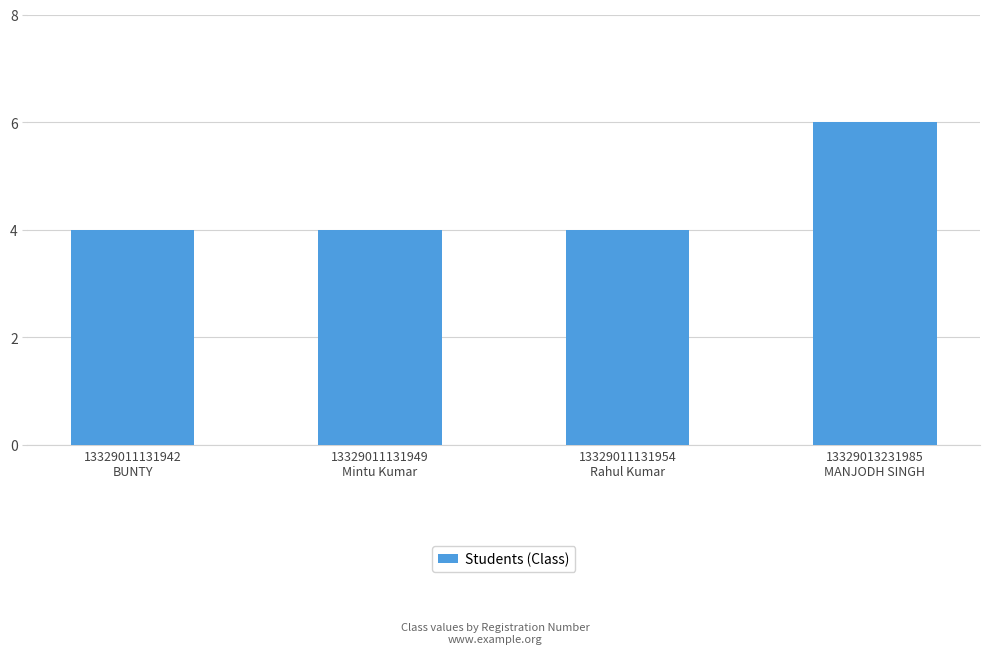

What is the change in value from 13329011131954
Rahul Kumar to 13329013231985
MANJODH SINGH?

+2